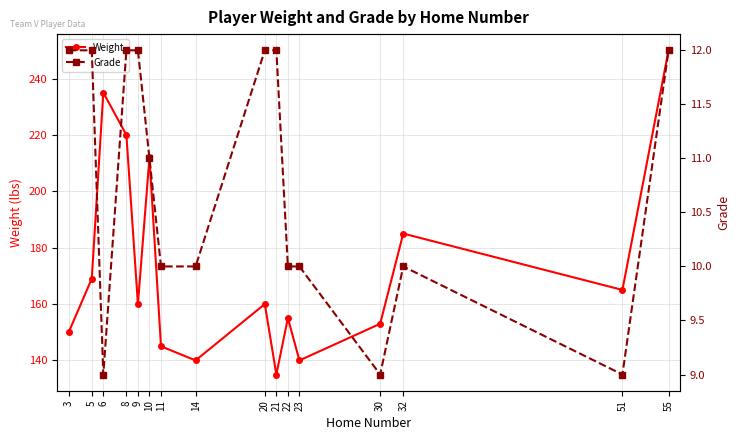

What is the difference between the maximum and minimum values in the Grade series?

3